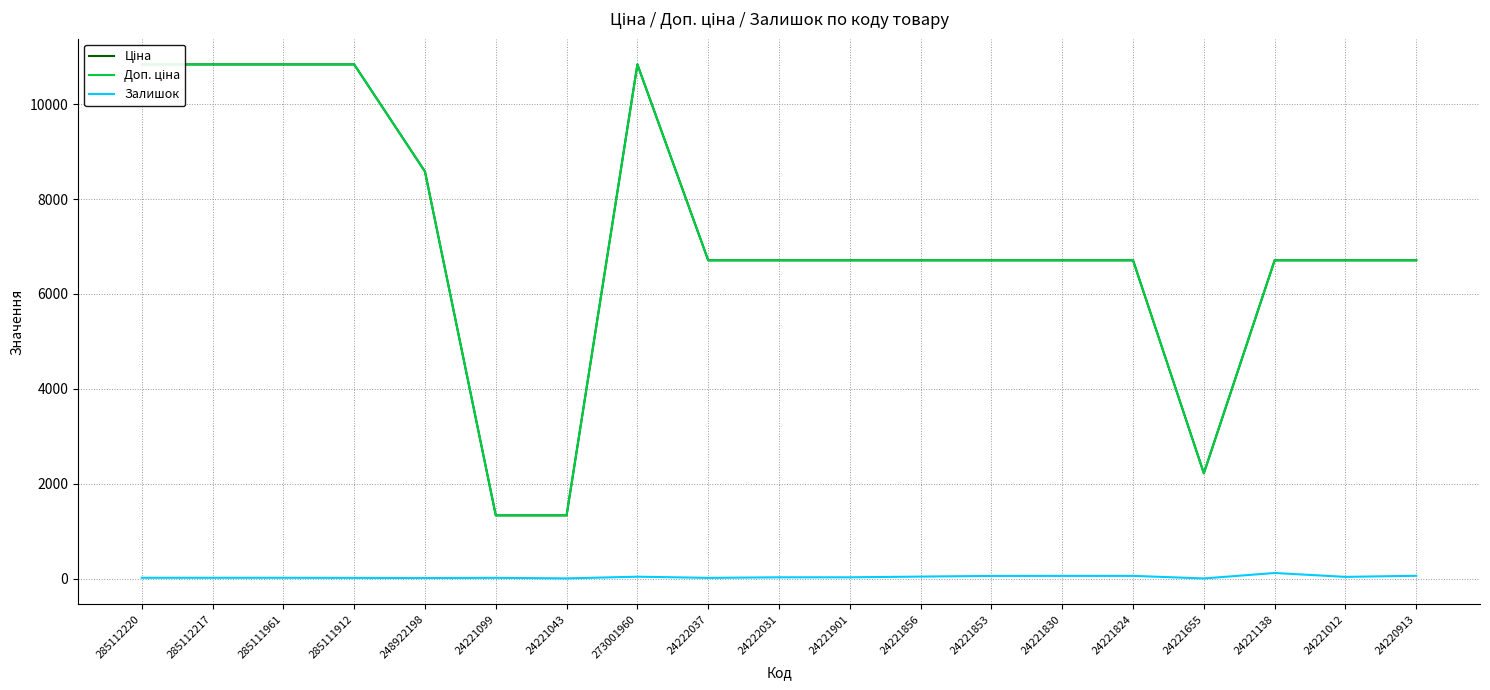

The value of Залишок at 24222031 is 48.0. True or false?

False